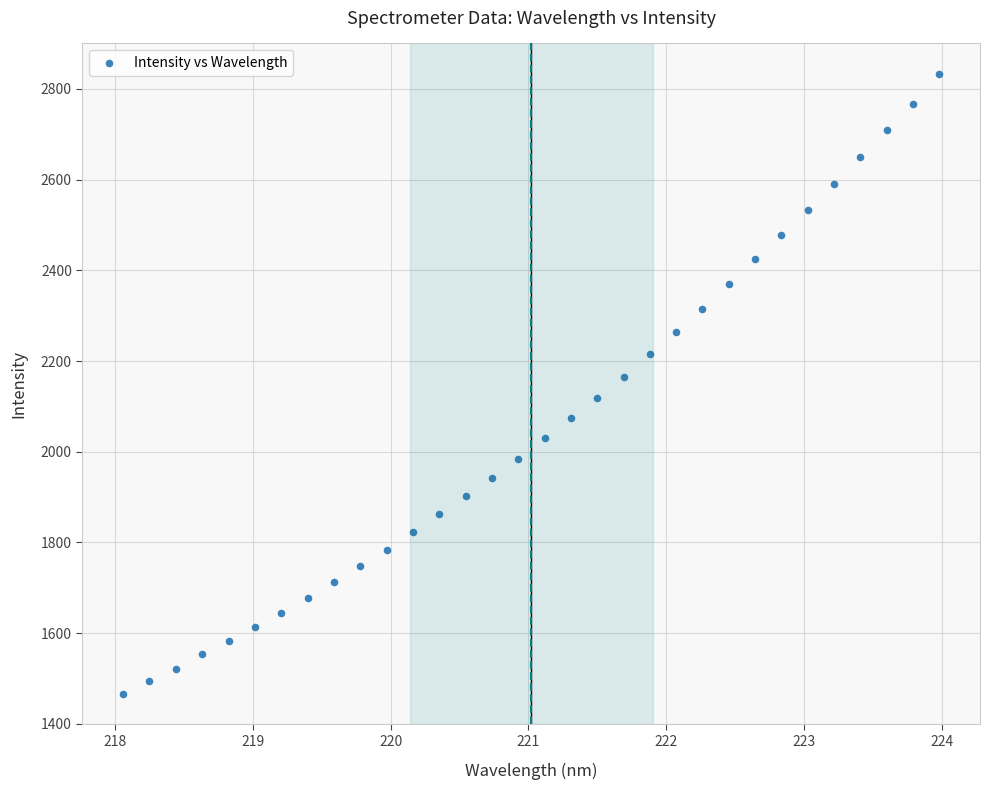

What is the range of X values (max minus min)?

5.9